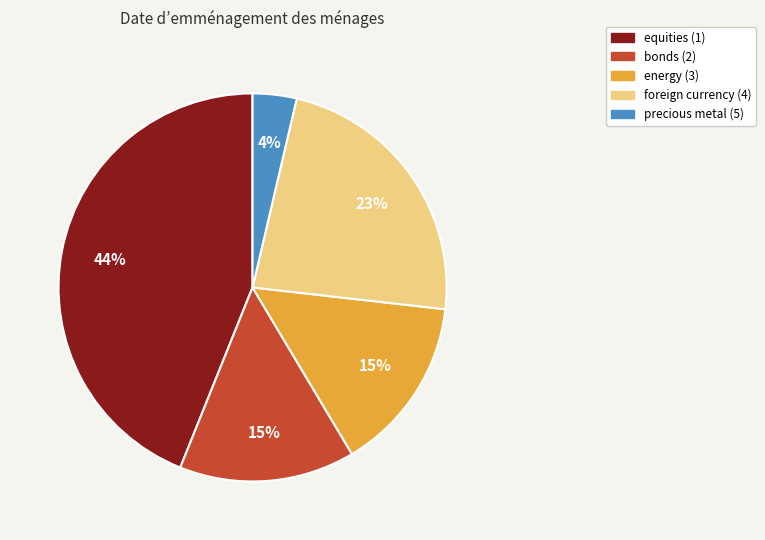

True or false: bonds (2) accounts for 15% of the total.

True